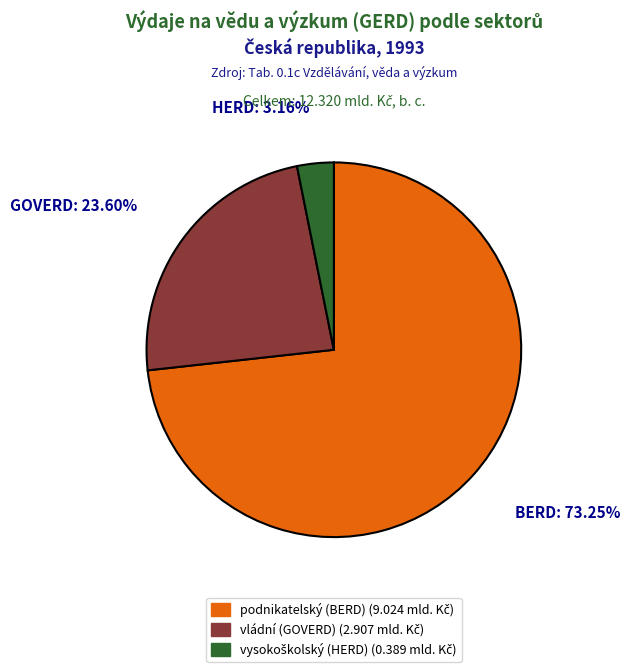

To the nearest percent, what is the difference between the vládní (GOVERD) and podnikatelský (BERD) slice percentages?

50%